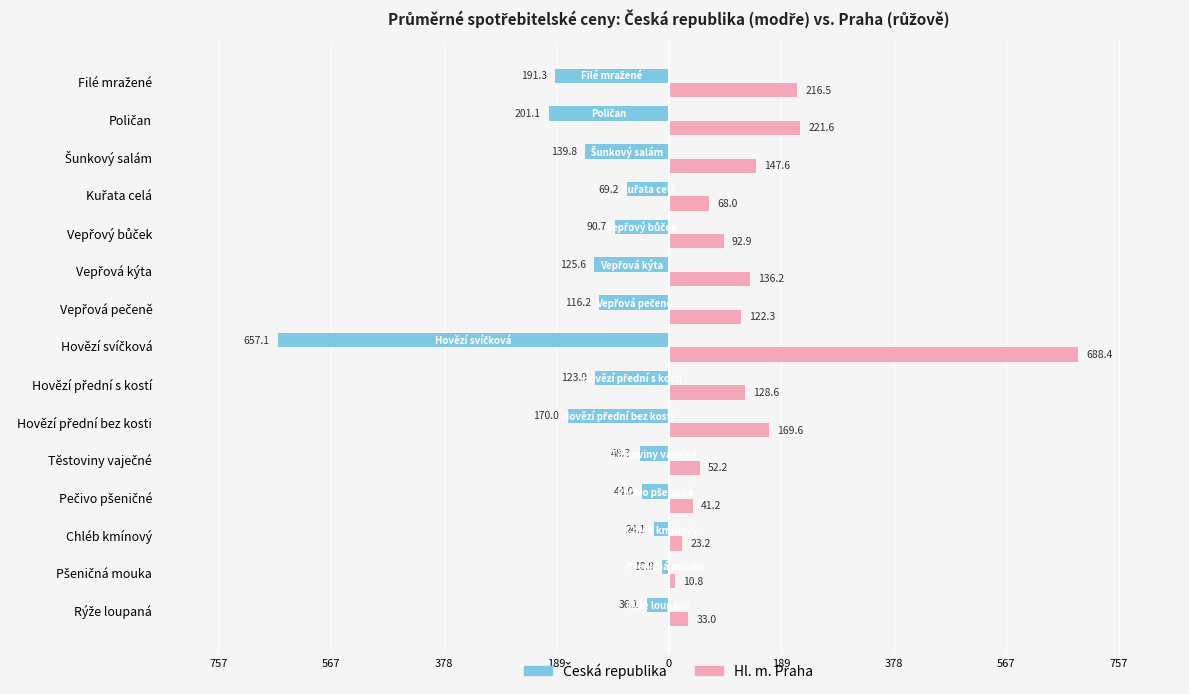

True or false: Male has a value of -78.0 at Pečivo pšeničné.

False